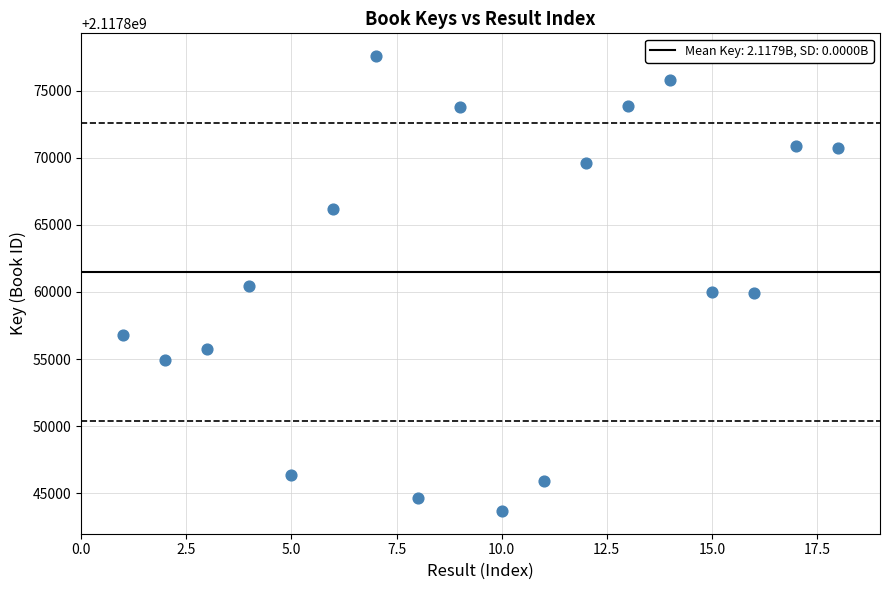

What is the range of X values (max minus min)?

17